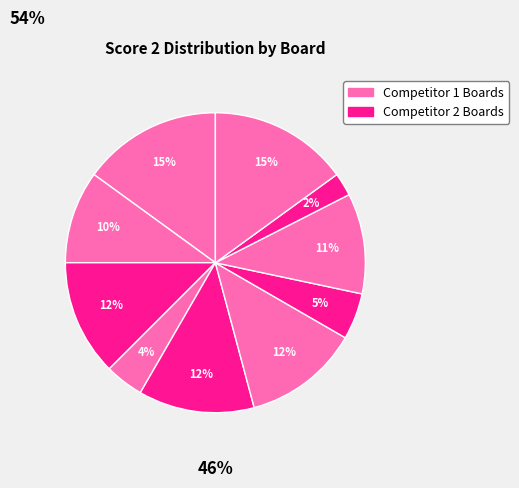

How many slices are in this pie chart?

10